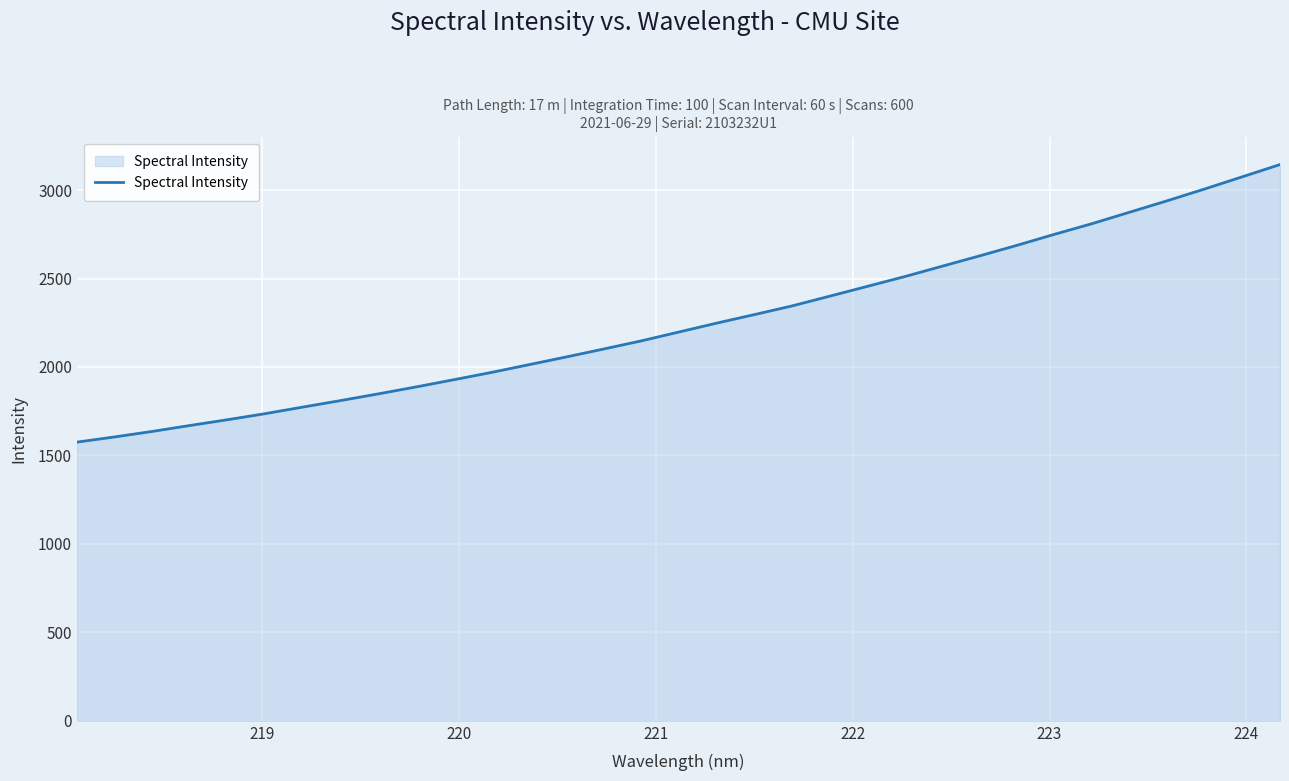

What is the greatest value displayed?

3144.4